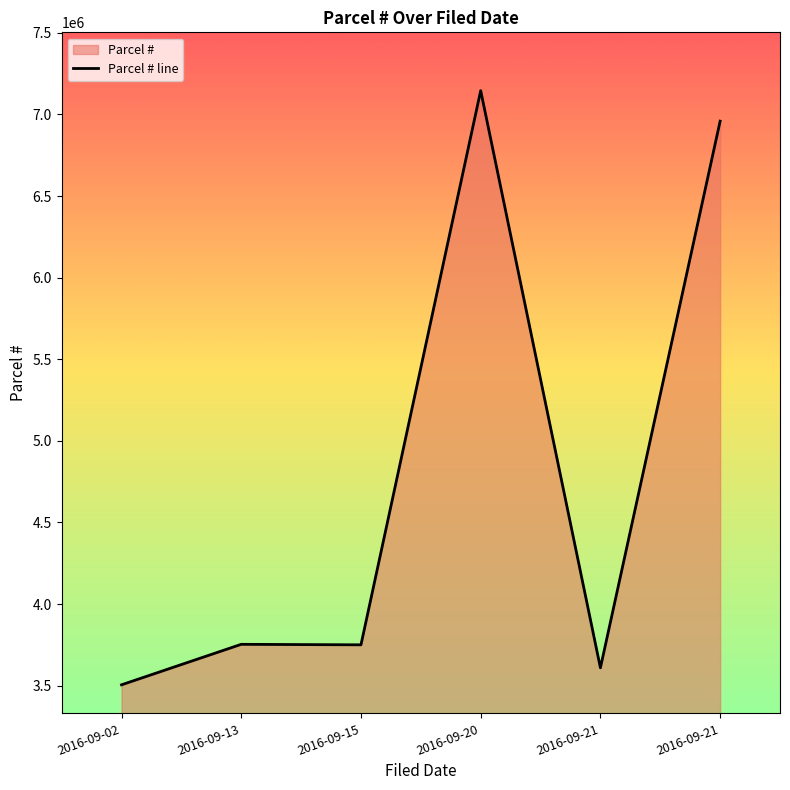

The chart shows a value of 3505020 at 2016-09-02. True or false?

True